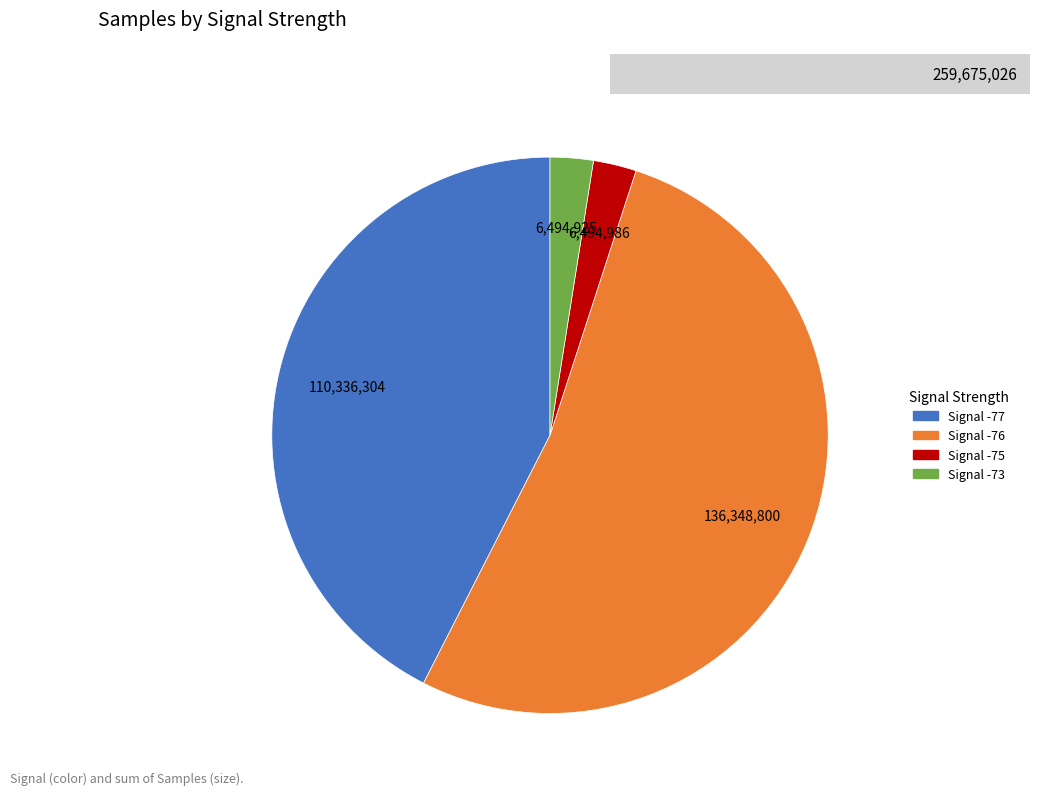

Is there any slice that represents more than half of the pie?

Yes